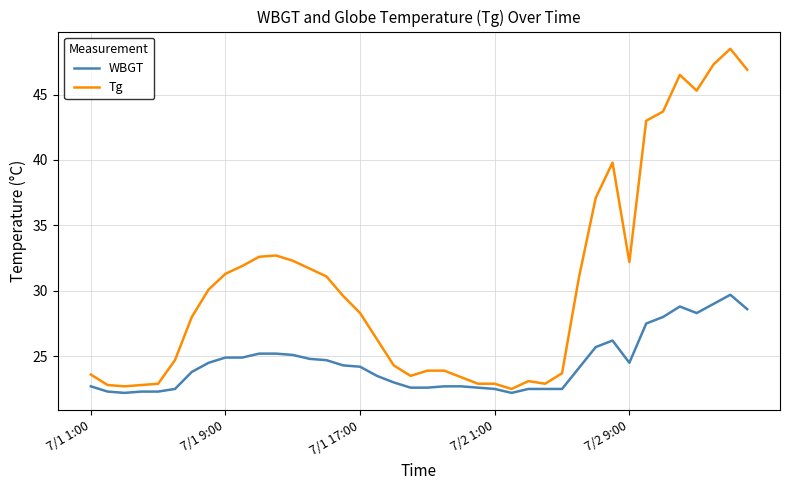

True or false: WBGT and Tg cross at least once.

False